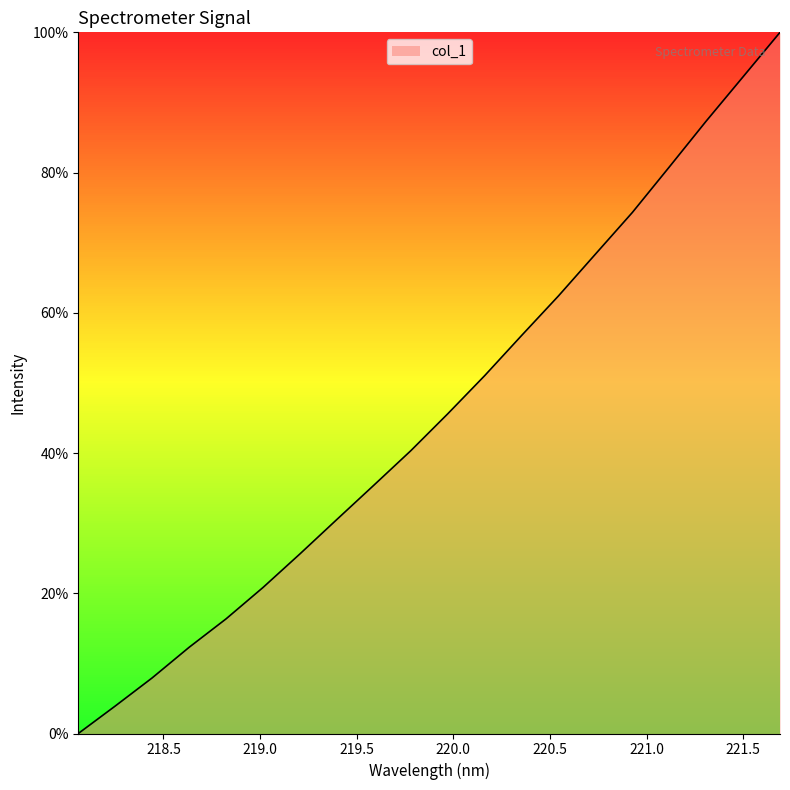

What is the maximum value shown in the chart?

100.0